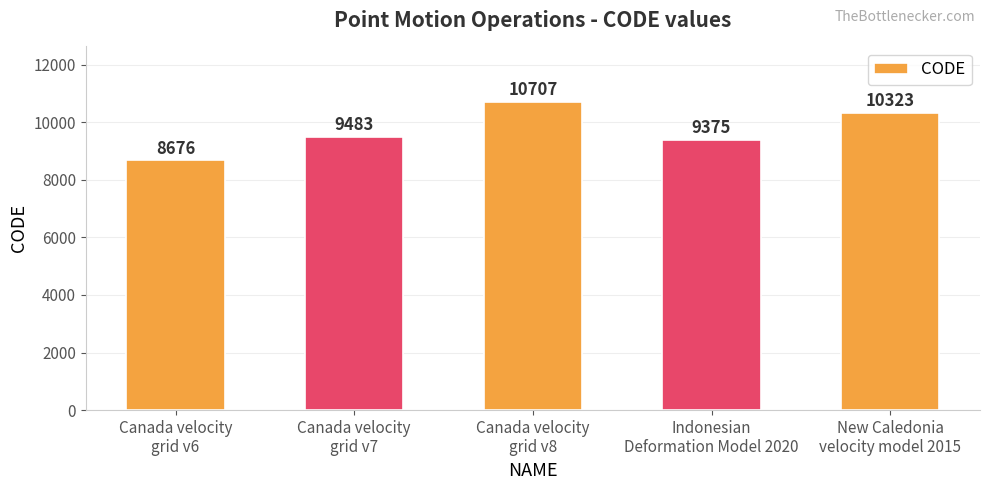

What is the difference between the second highest and second lowest values?

948